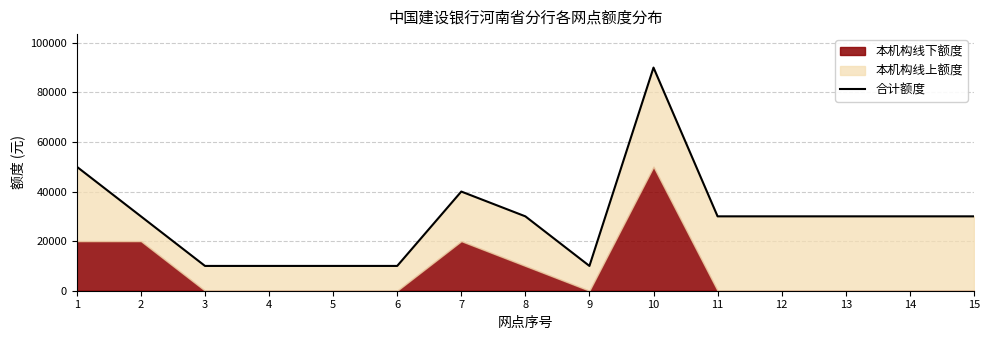

What is the change in value from 1 to 2?

-20000